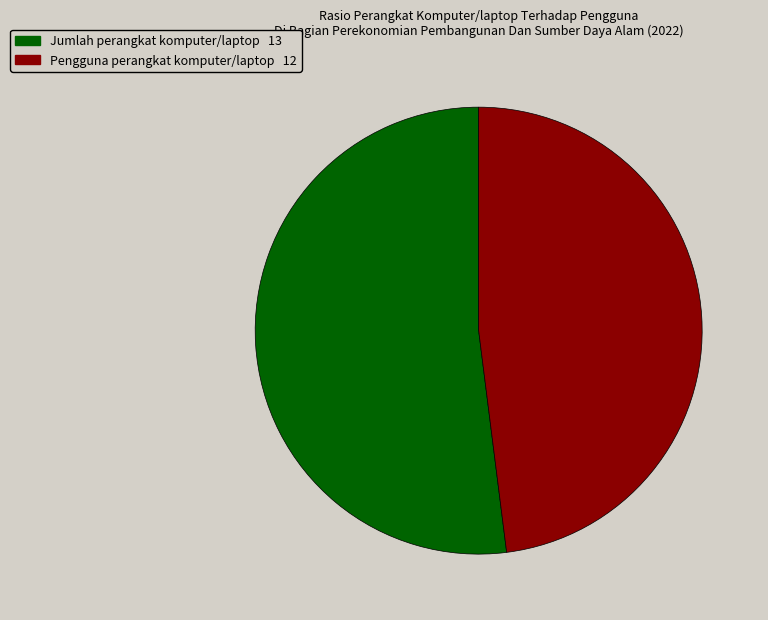

What is the largest slice in the pie chart?

Jumlah perangkat komputer/laptop